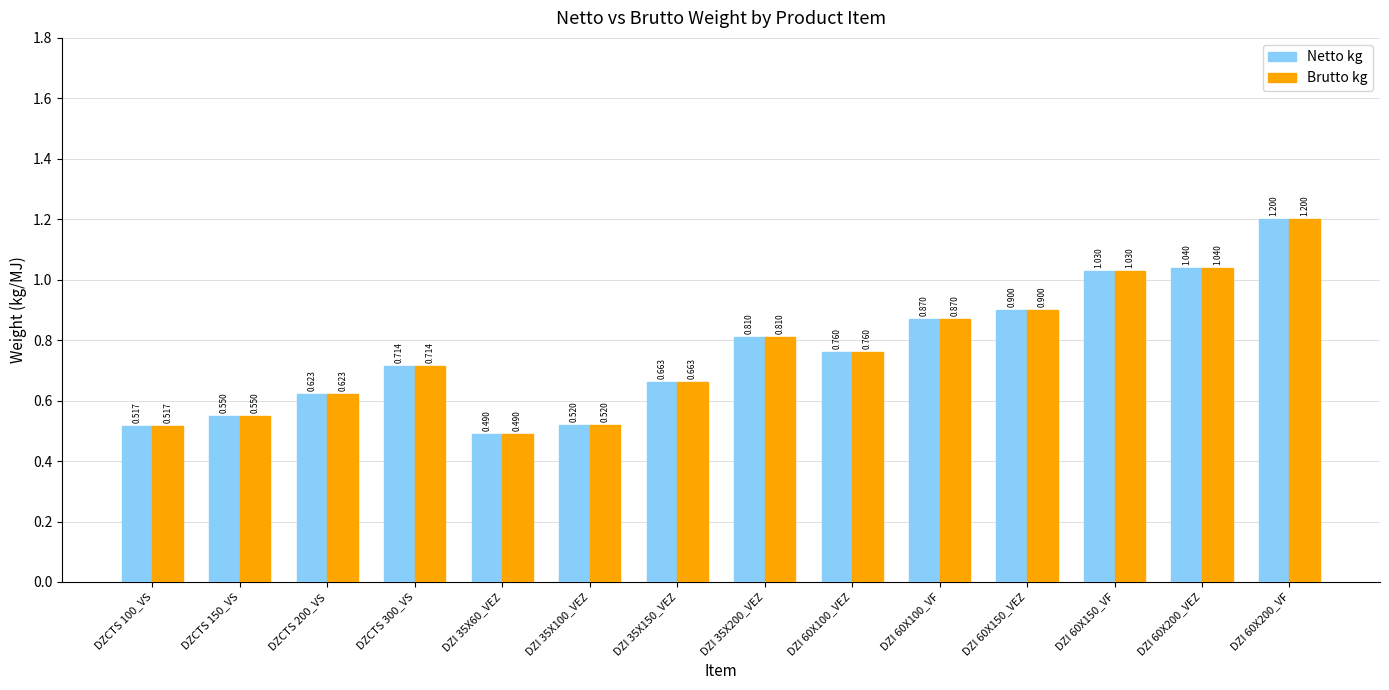

How many groups of bars are there?

14